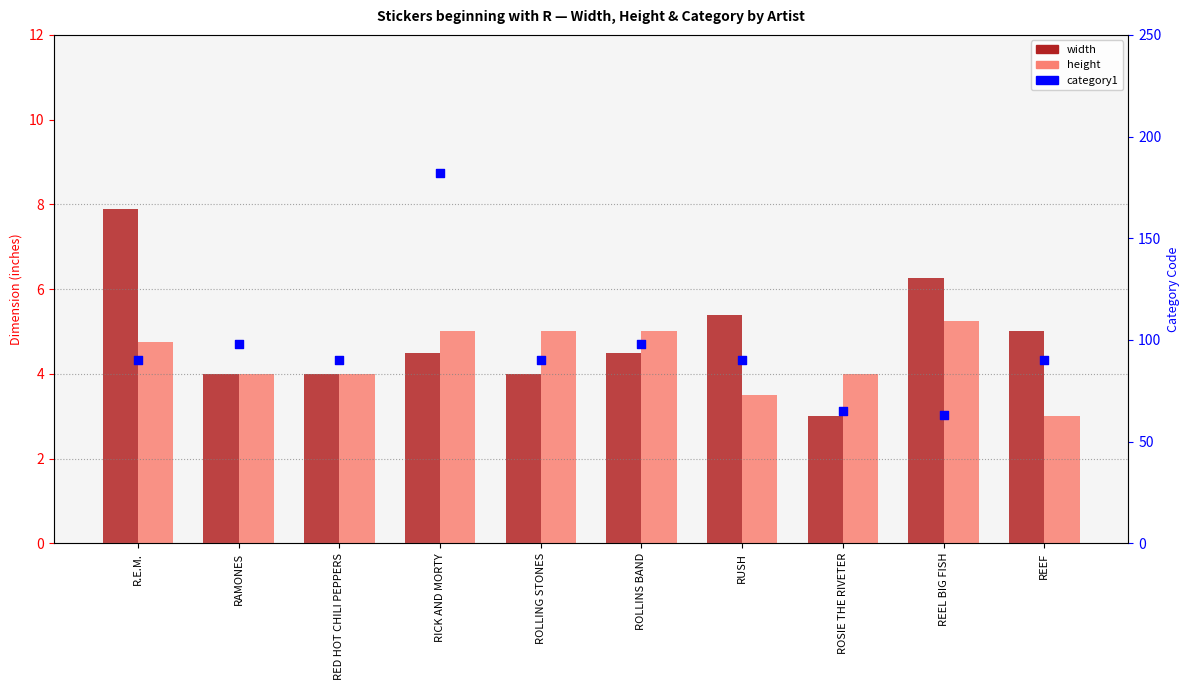

At which category is the sum across all series the highest?

RICK AND MORTY